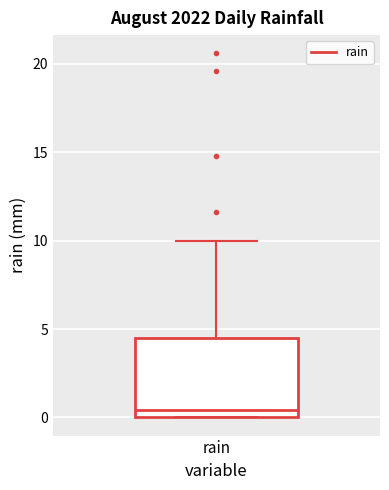

Transcribe this box plot: give where the median line is, the range the box spans, and where the two whiskers end, as read against the y-axis. The values are not printed on the chart, so give them approximately, as read against the axis.

median 0.5, box 0.0 to 4.5, whiskers 0.0 to 10.0